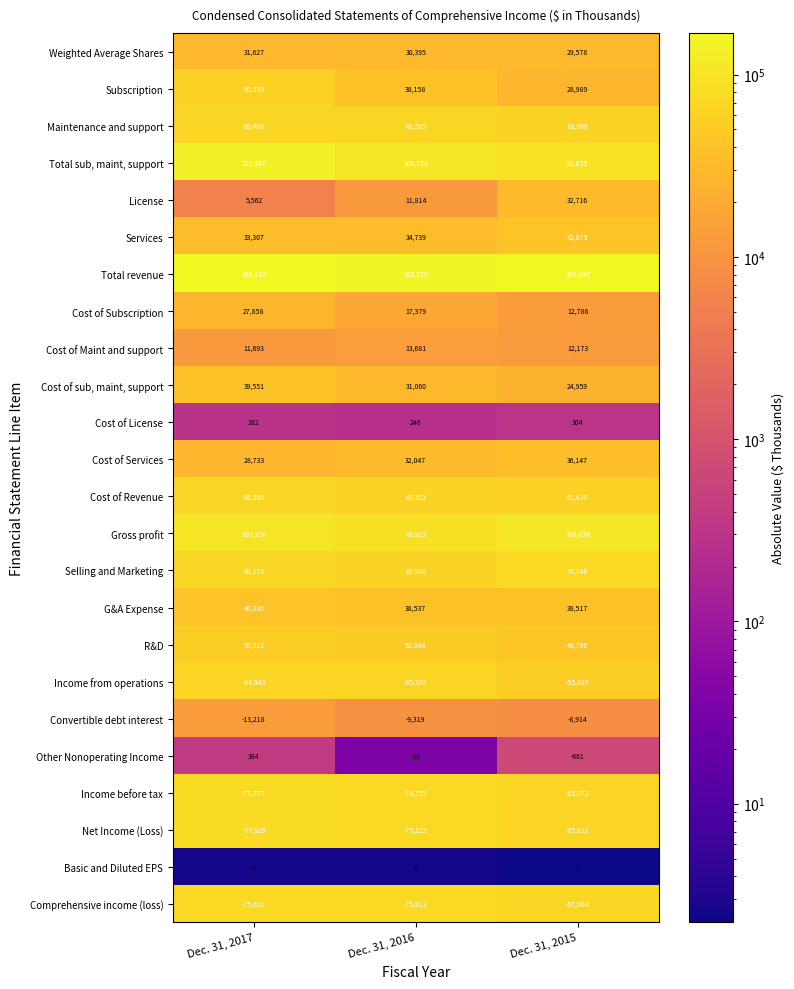

True or false: Total revenue has a value of 49179 at Dec. 31, 2015.

False